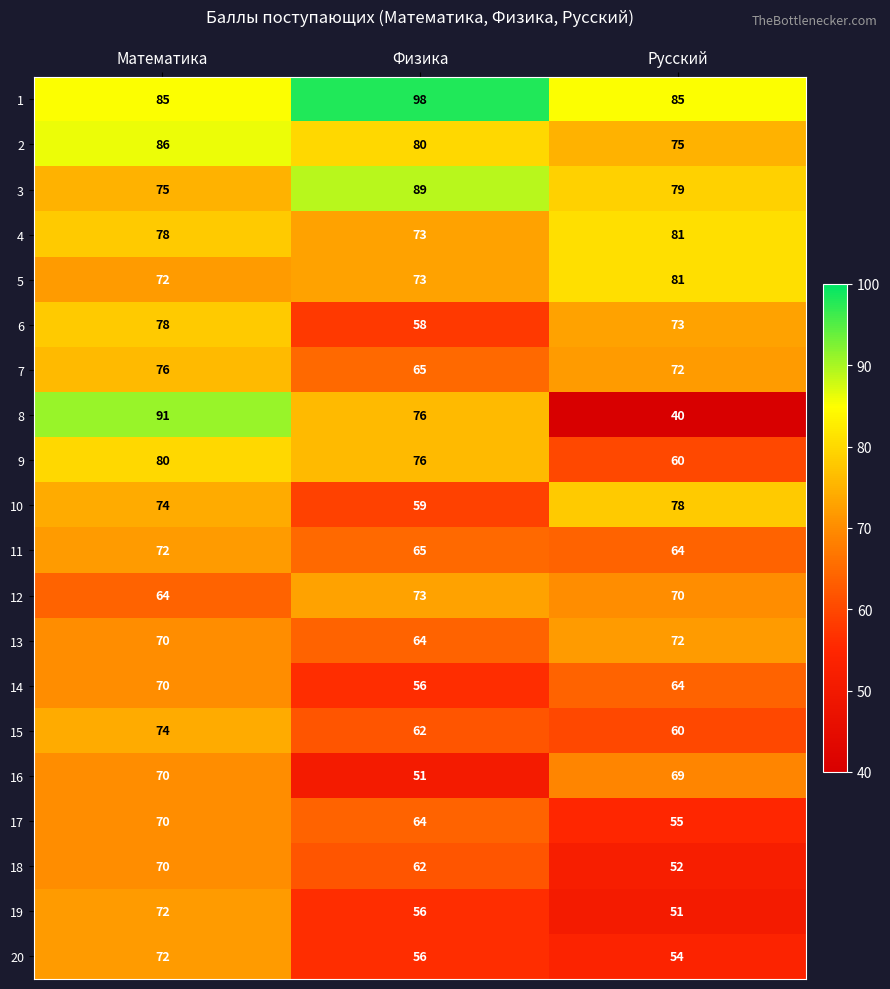

What is the spread (max minus min) of values at Русский?

45